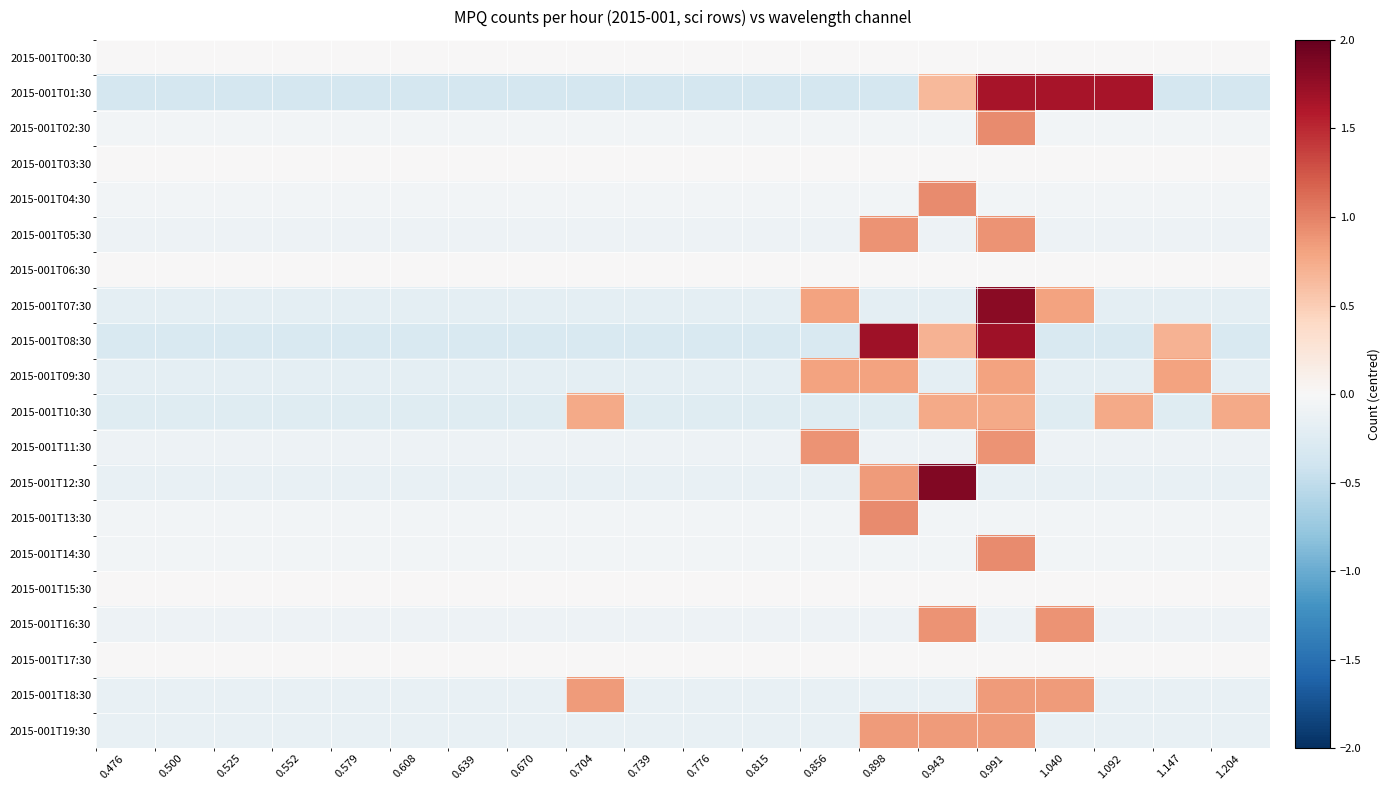

Between 0.476 and 0.739, which is larger?

0.476